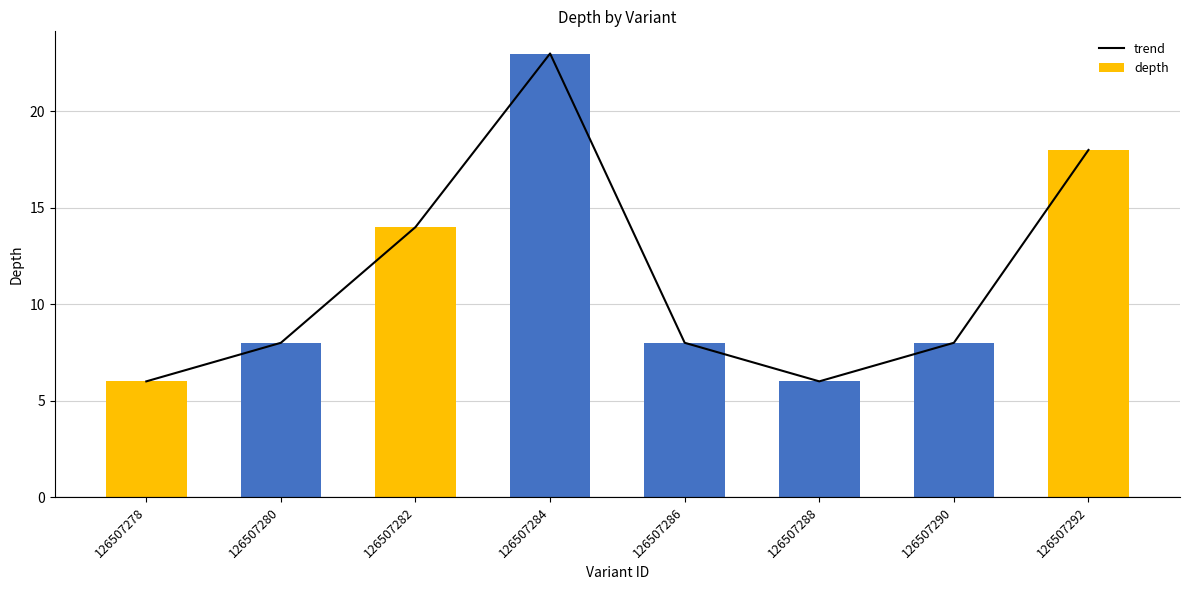

At which label does depth reach its minimum?

126507278